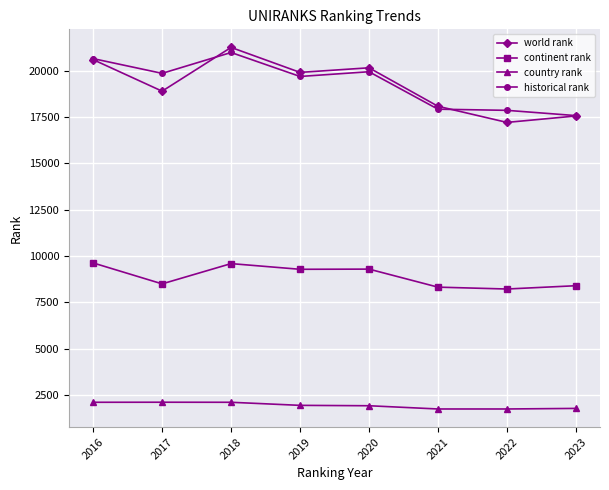

At 2017, list the series in order from smallest to largest.

country rank, continent rank, world rank, historical rank